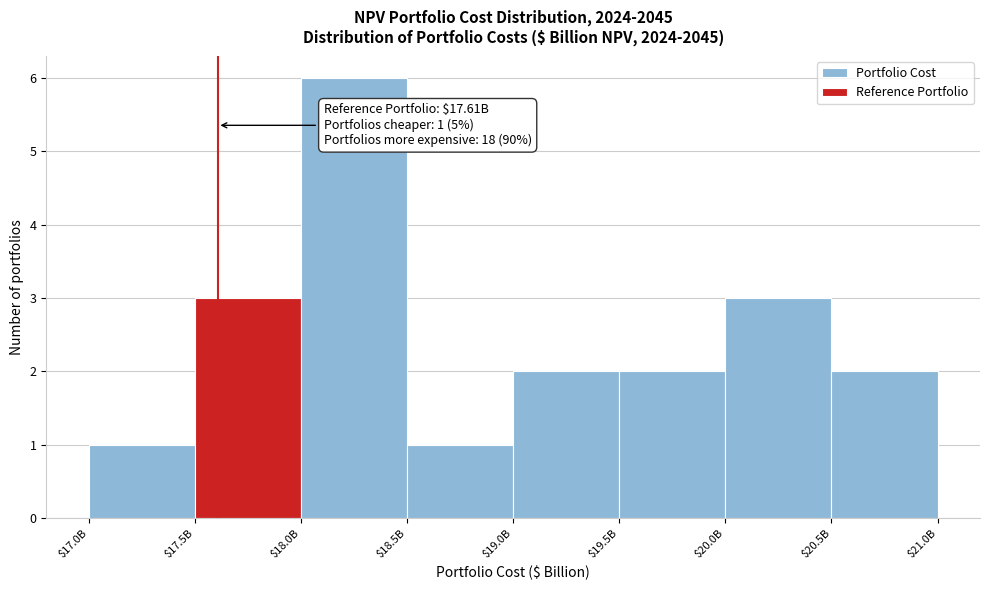

Reading left to right, list all the values displayed in this chart.

1	3	6	1	2	2	3	2